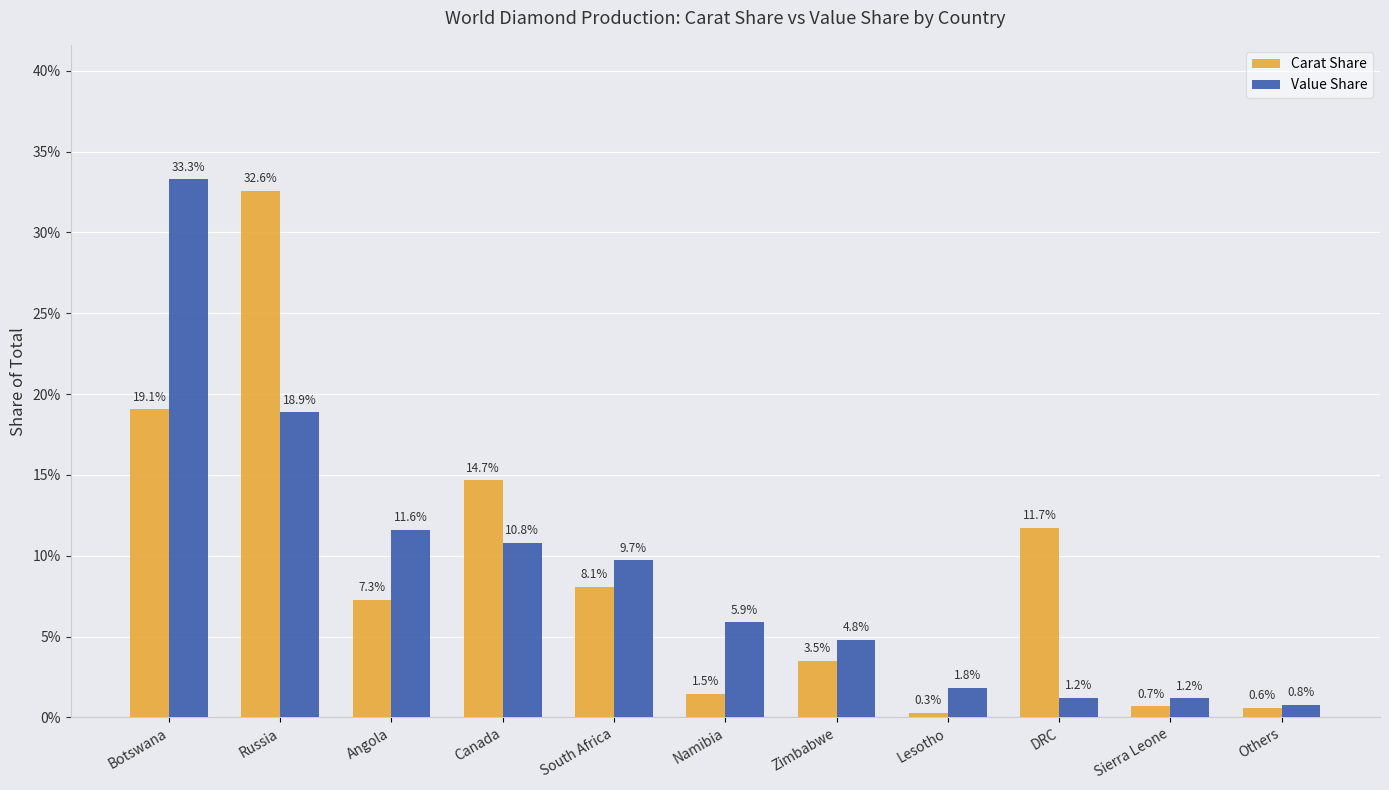

Reading left to right, list all the values displayed in this chart.

Carat Share: 0.2	0.3	0.1	0.1	0.1	0.0	0.0	0.0	0.1	0.0	0.0
Value Share: 0.3	0.2	0.1	0.1	0.1	0.1	0.0	0.0	0.0	0.0	0.0